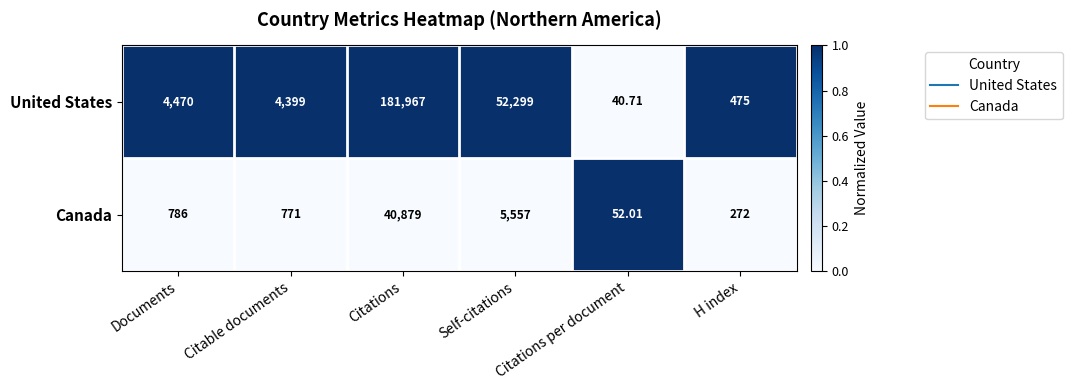

Which series changed the most between Citable documents and Citations?

United States